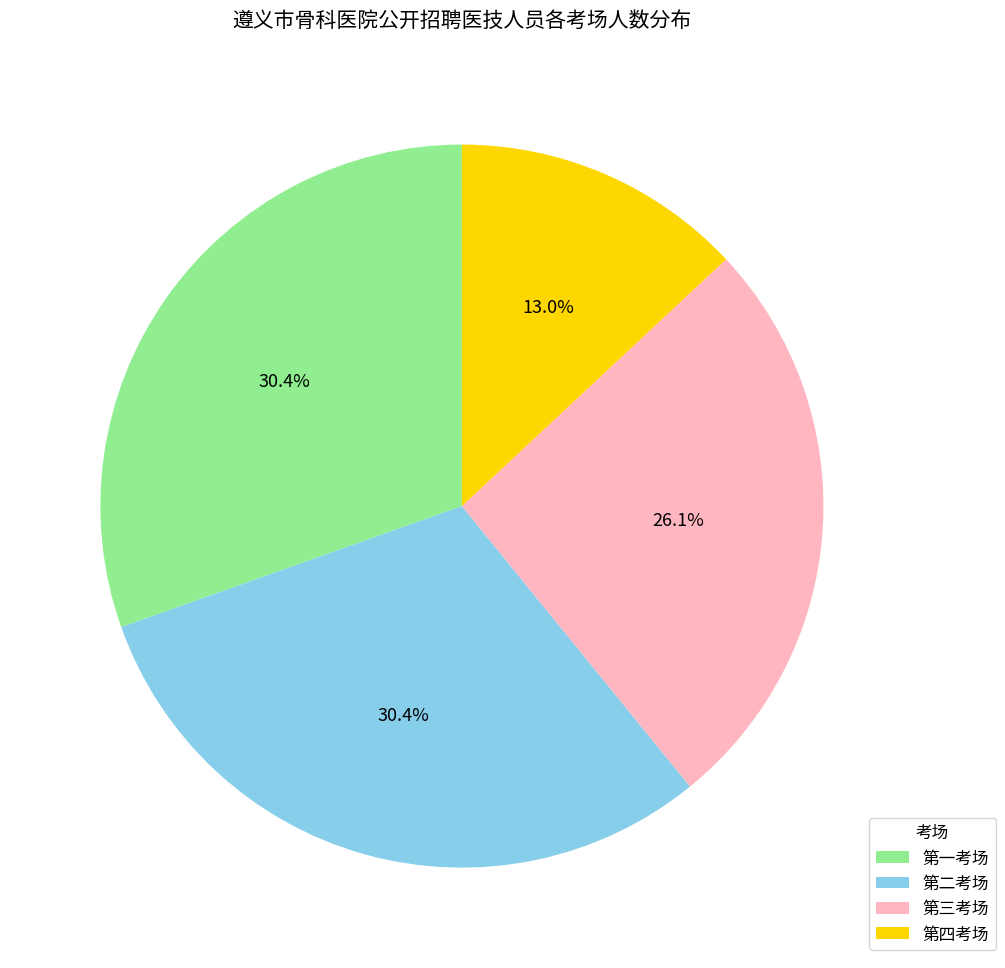

How much of the chart is everything except 第二考场?

69.6%